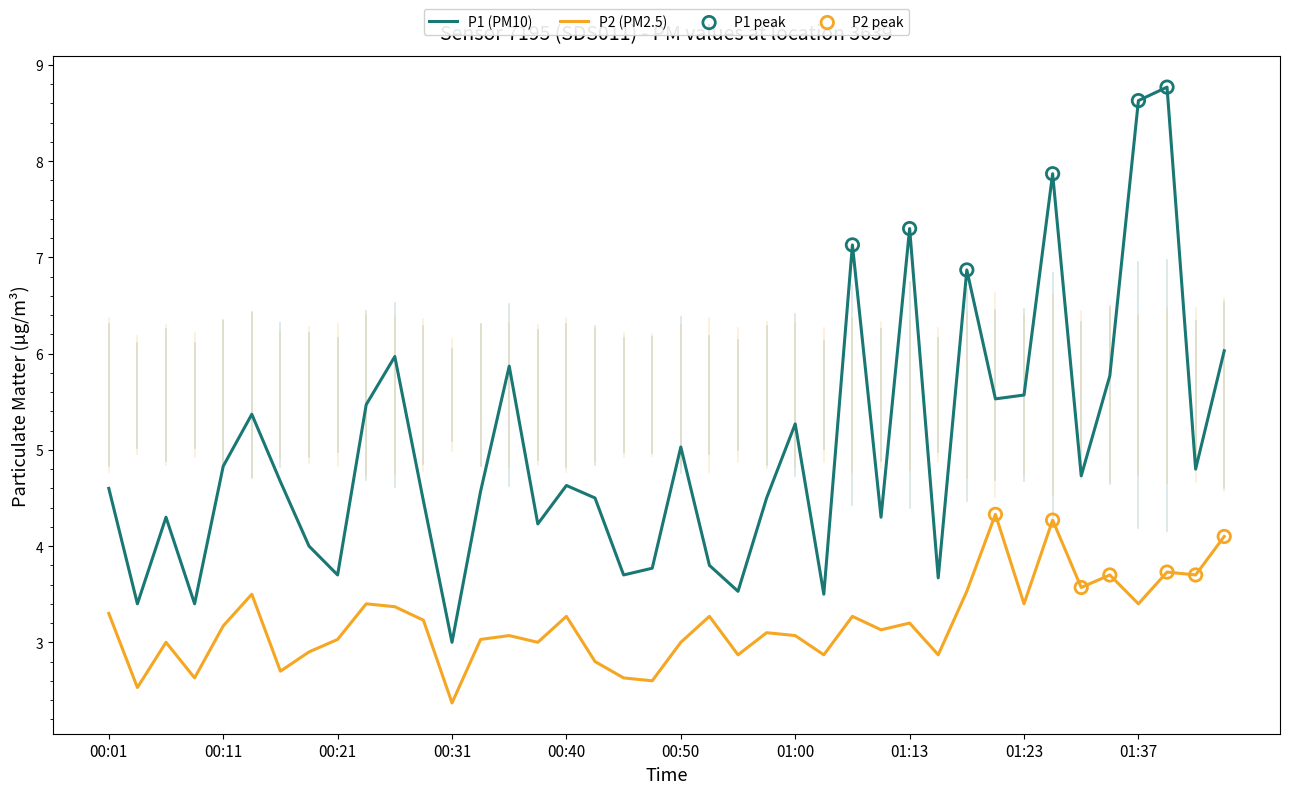

Which series has the widest spread of values?

P1 (PM10)